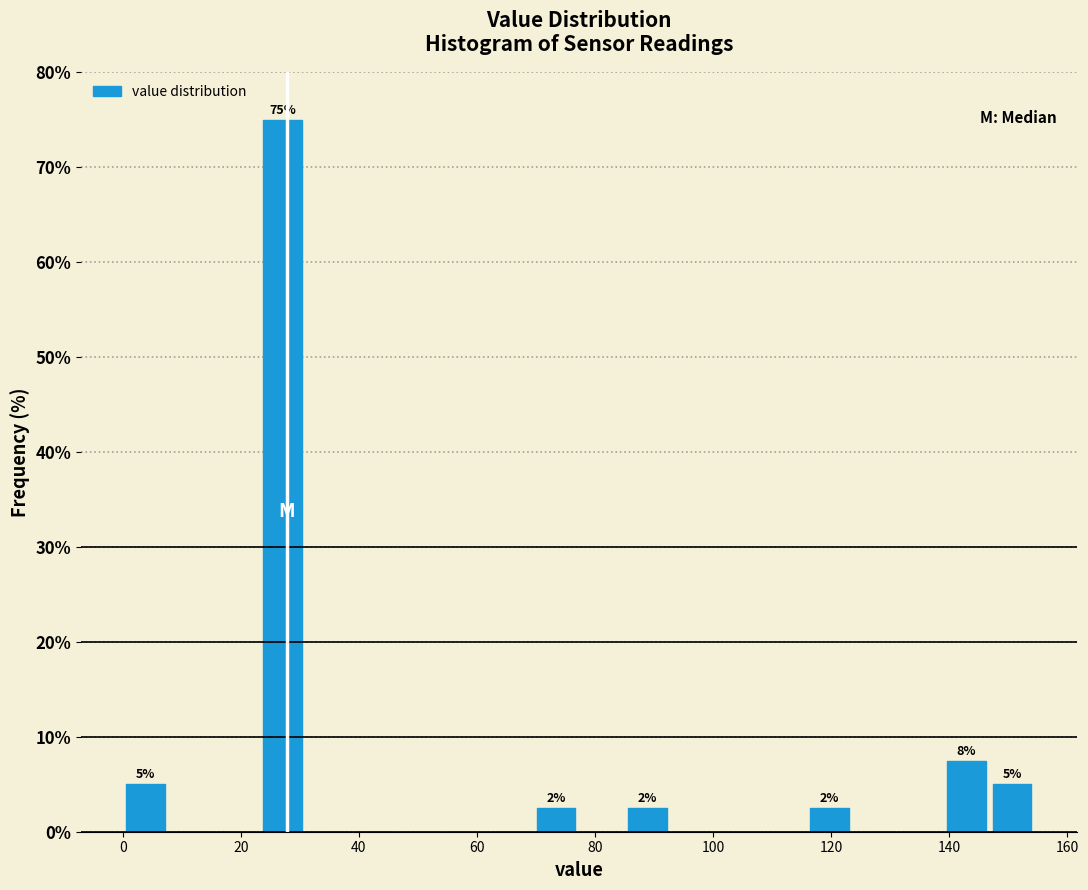

Read against the x-axis, roughly where is the centre of the tallest bar?

28